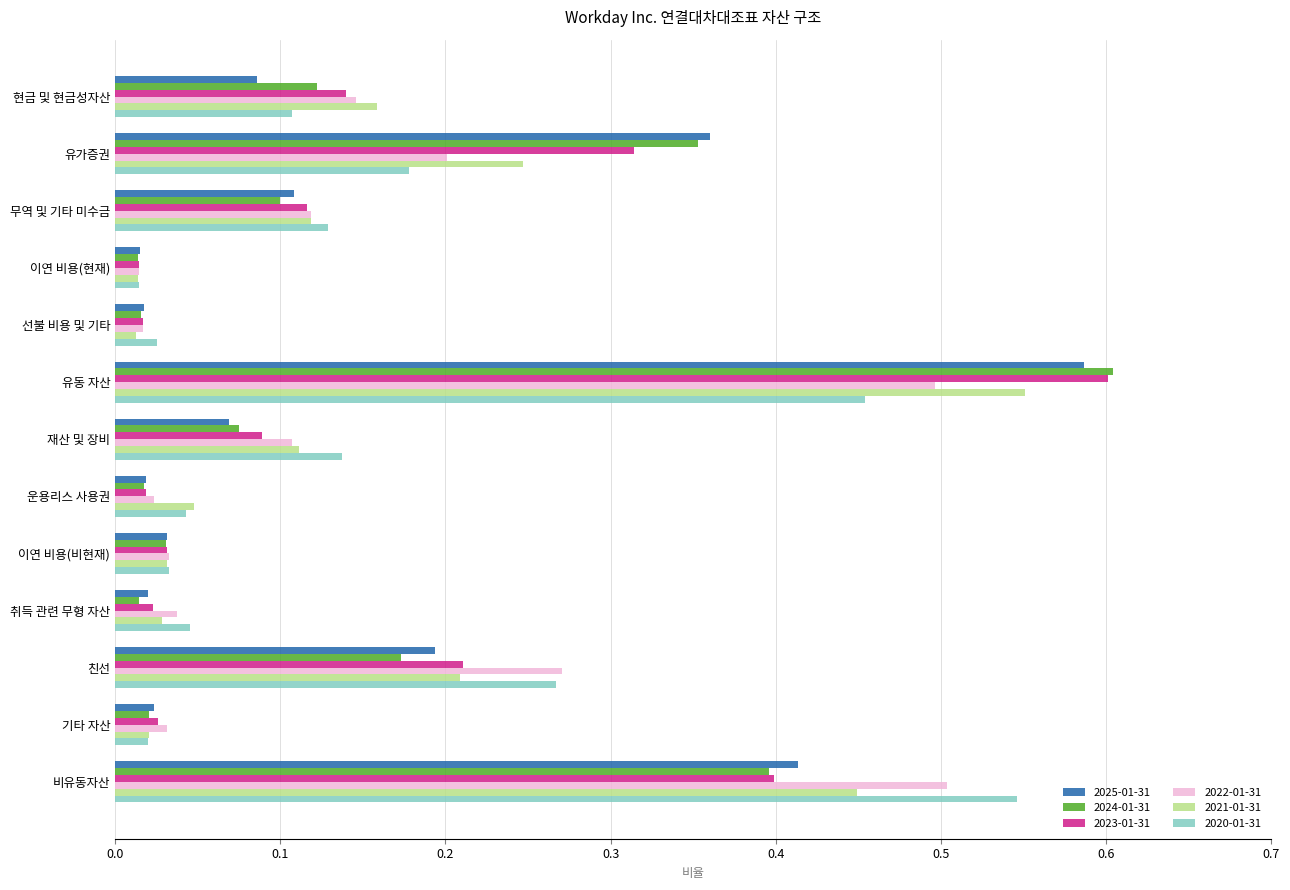

What is the sum of all 2024-01-31 values?

1.9